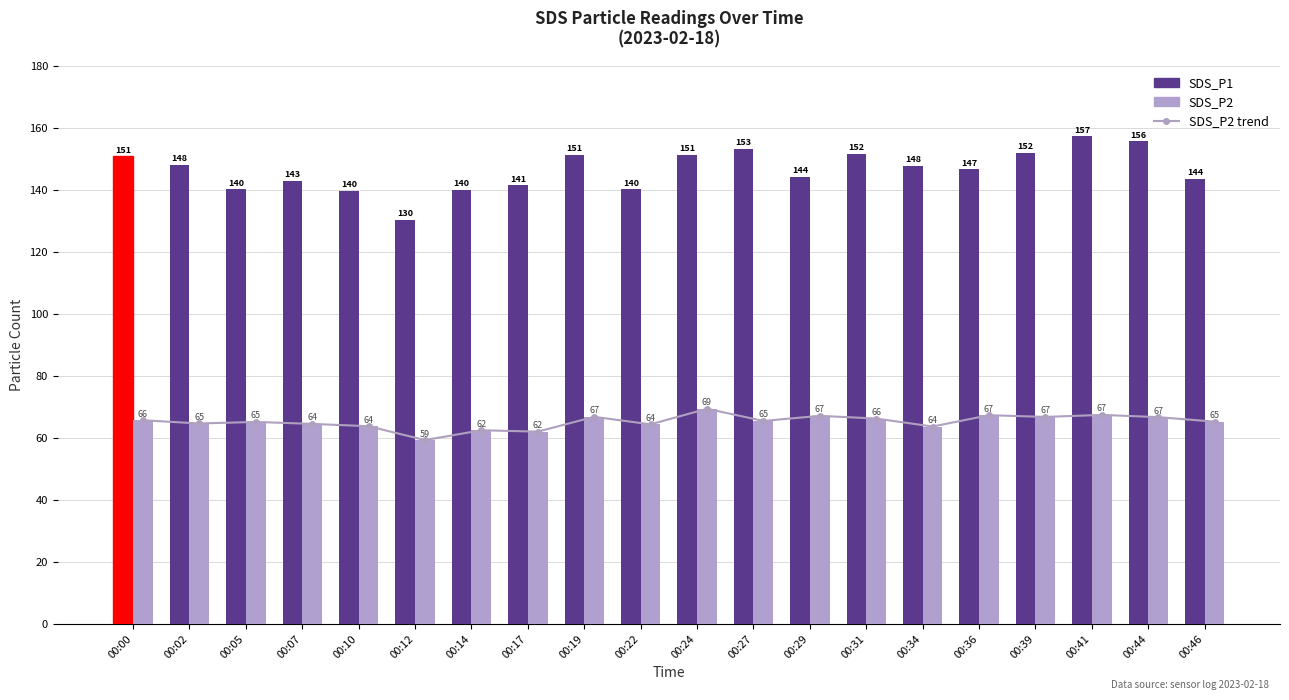

What are all the series names shown in the legend?

SDS_P2 trend, SDS_P1, SDS_P2